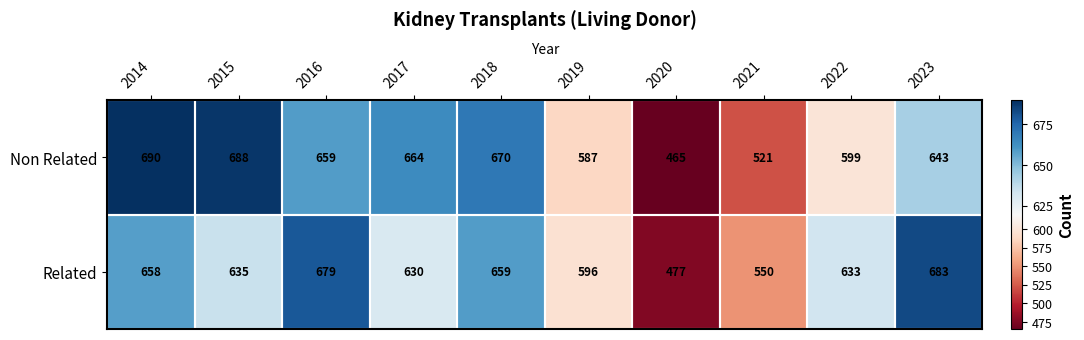

Is it true that Related equals 223 at 2023?

False